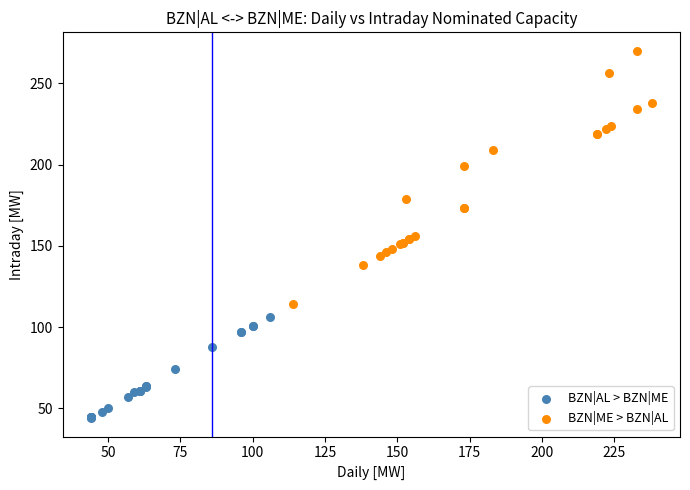

Which series contains the lowest Y value?

BZN|AL > BZN|ME